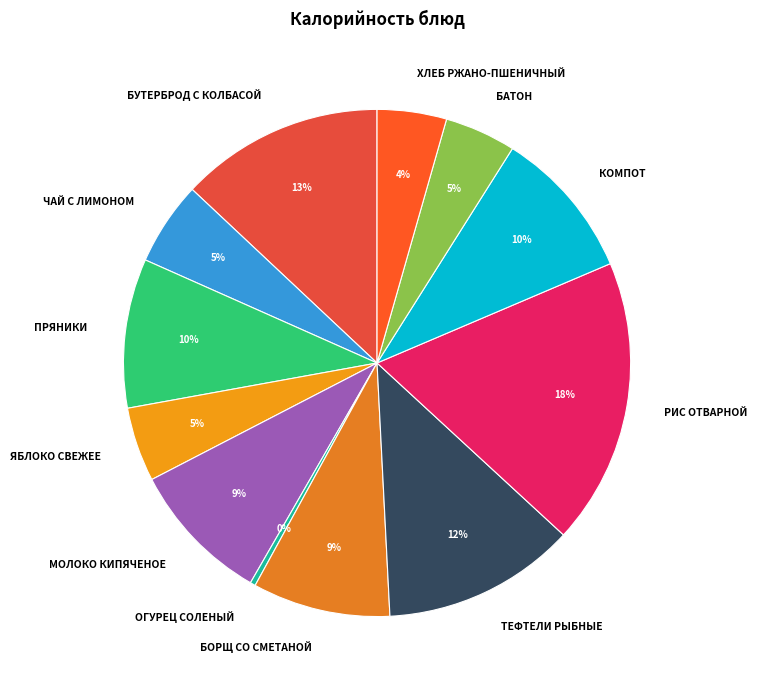

How many segments does this pie chart have?

12